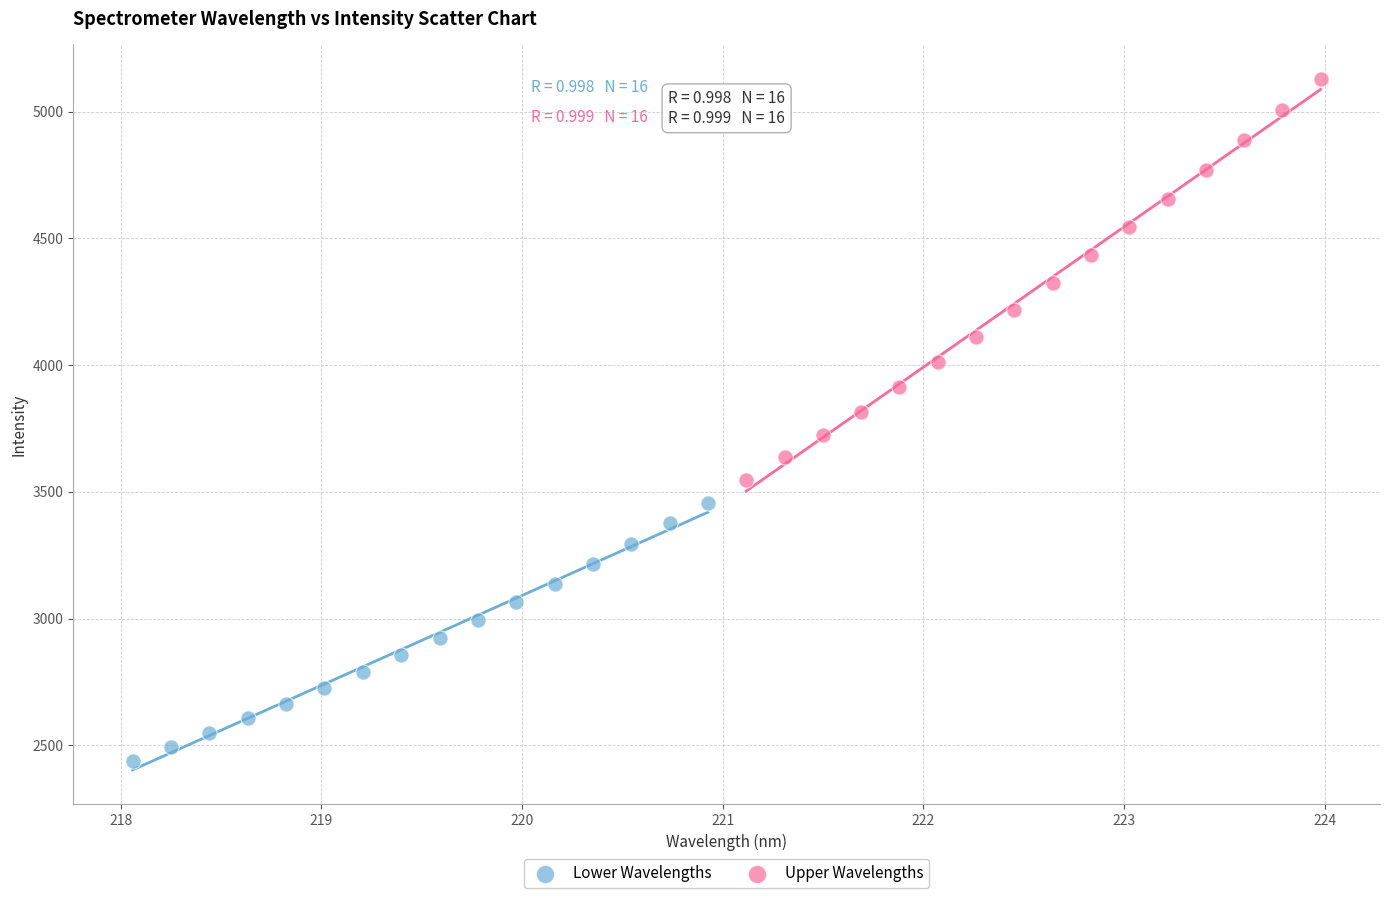

Which series reaches the maximum Y coordinate?

Upper Wavelengths